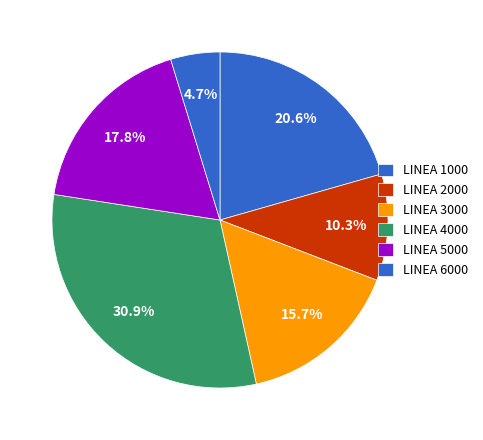

Is there any slice that represents more than half of the pie?

No